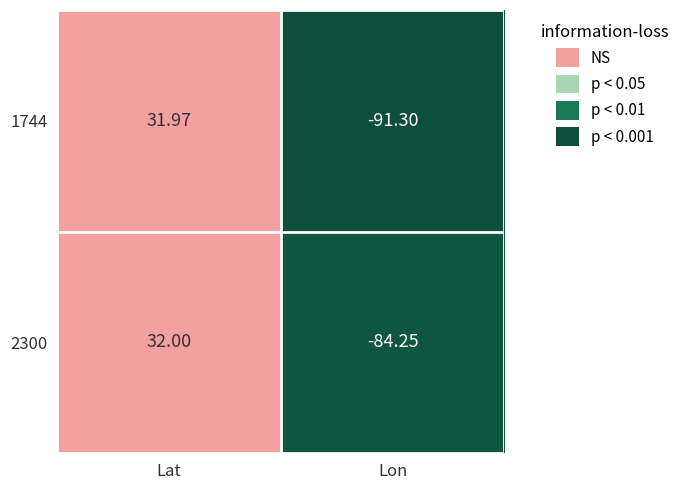

List the labels in order of 1744 value, smallest first.

Lon, Lat